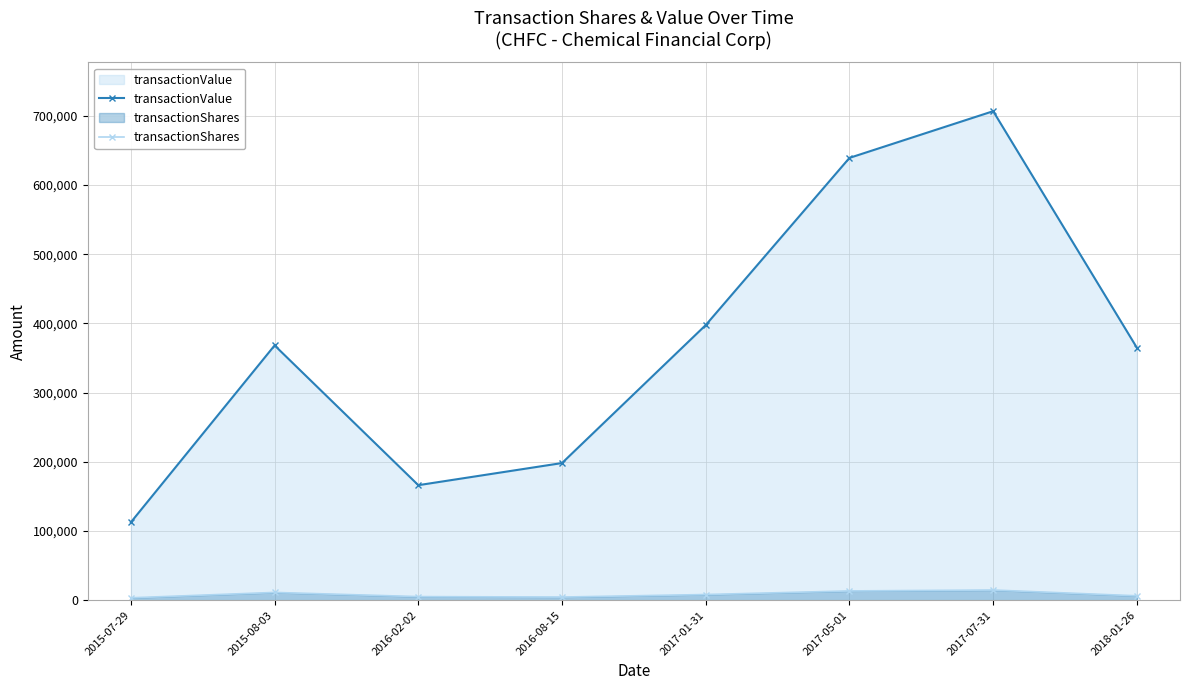

True or false: transactionValue has more than 2 interior local peaks.

False